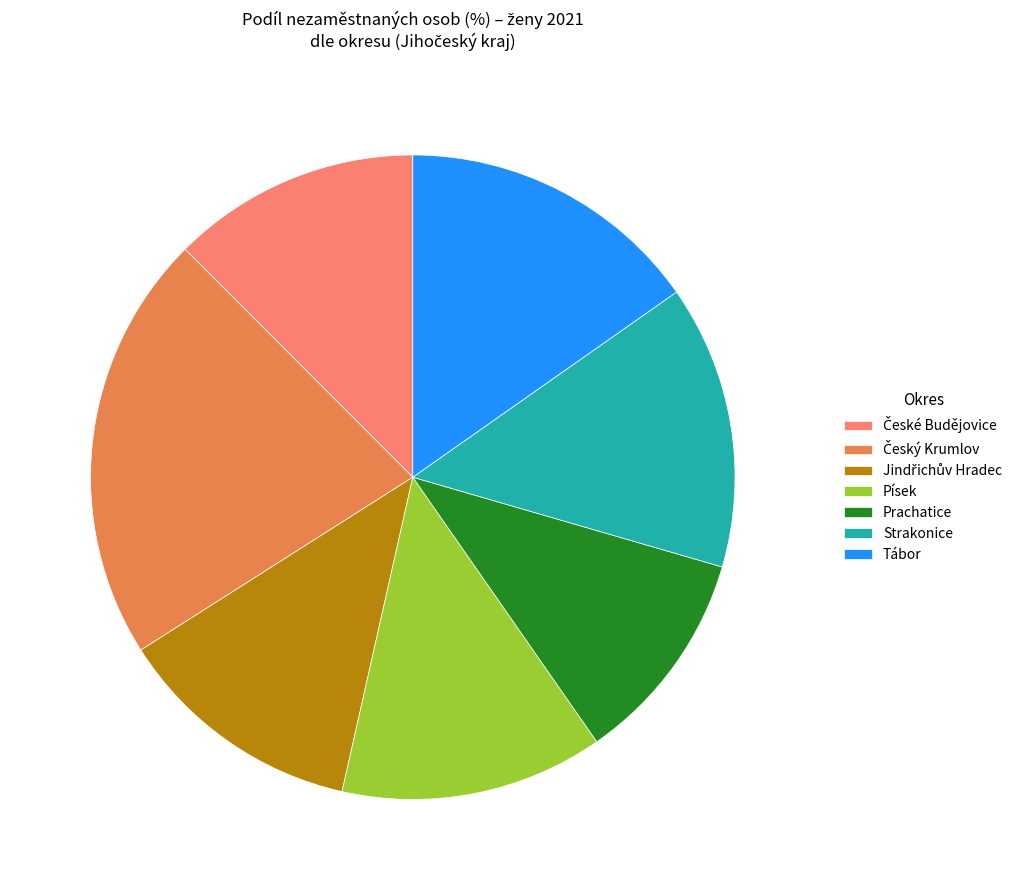

Which has a higher value, Strakonice or Tábor?

Tábor